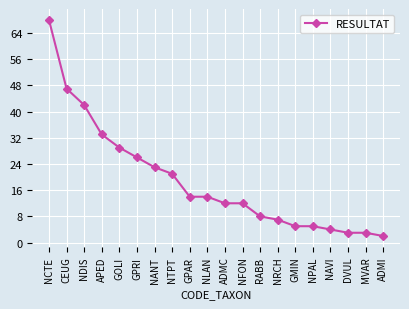

Between NANT and ADMI, which is larger?

NANT